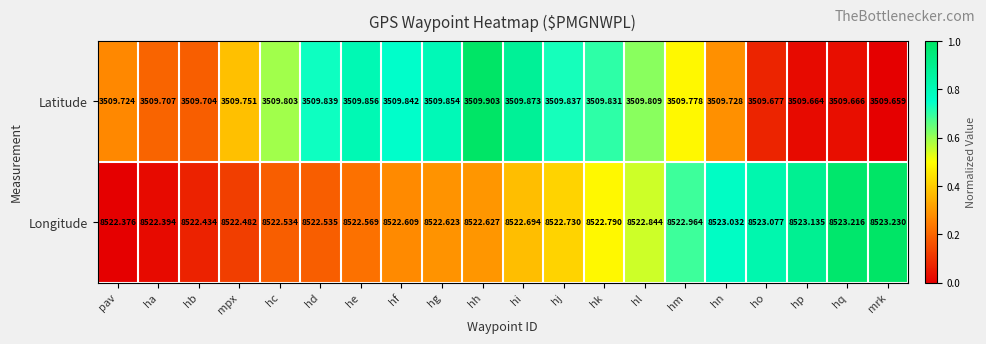

What is the difference between the highest and lowest values at mrk?

5013.6